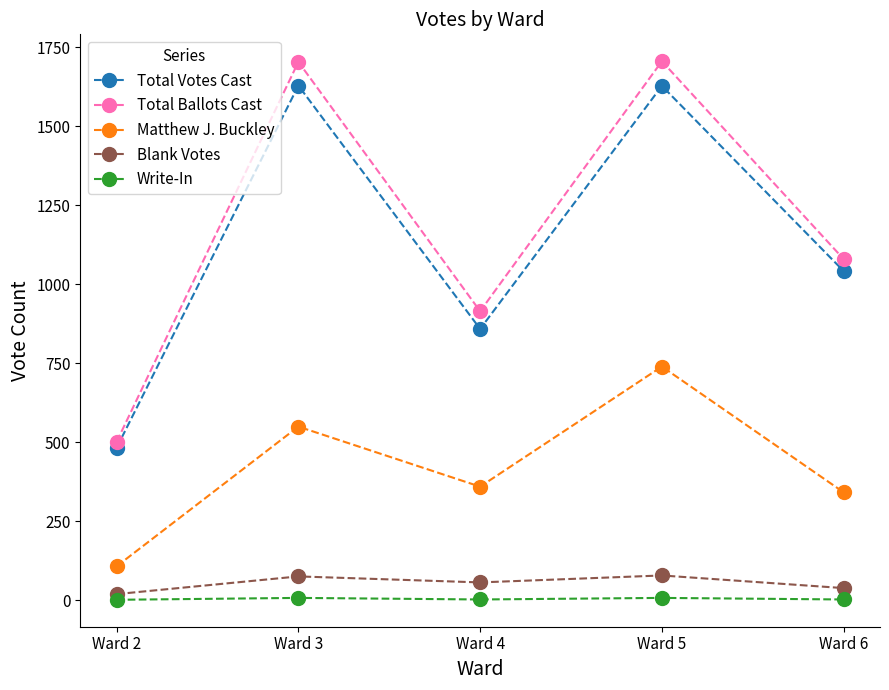

What is the value of the Matthew J. Buckley point at the 1st from the left?

107